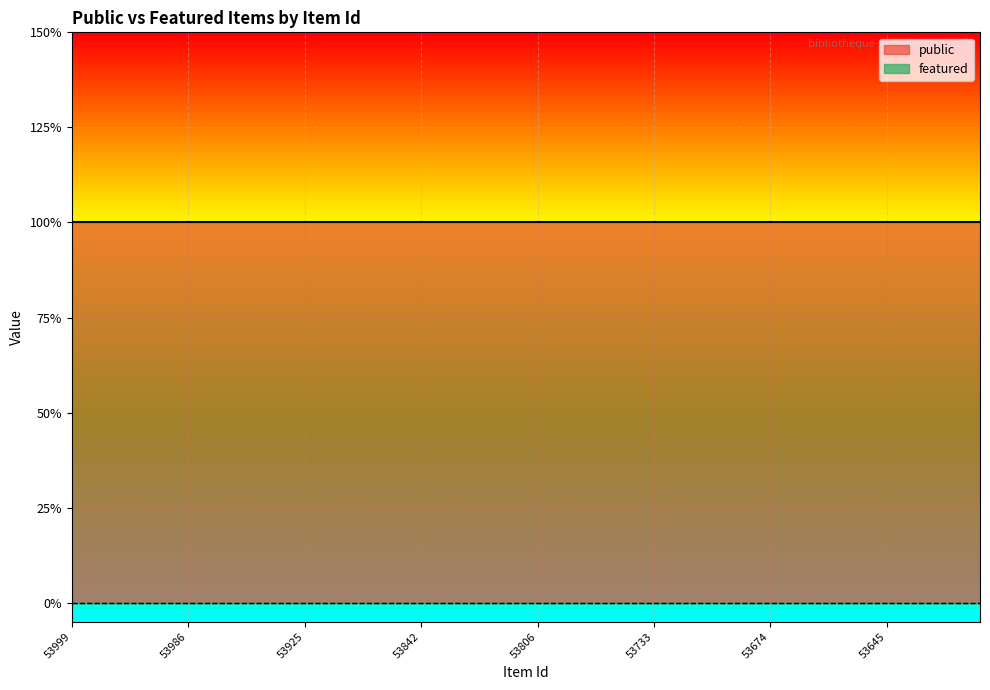

Reading left to right, list all the values displayed in this chart.

public: 1	1	1	1	1	1	1	1	1	1	1	1	1	1	1	1	1	1	1	1	1	1	1	1	1	1	1	1	1	1	1	1	1	1	1	1	1	1	1	1
featured: 0	0	0	0	0	0	0	0	0	0	0	0	0	0	0	0	0	0	0	0	0	0	0	0	0	0	0	0	0	0	0	0	0	0	0	0	0	0	0	0